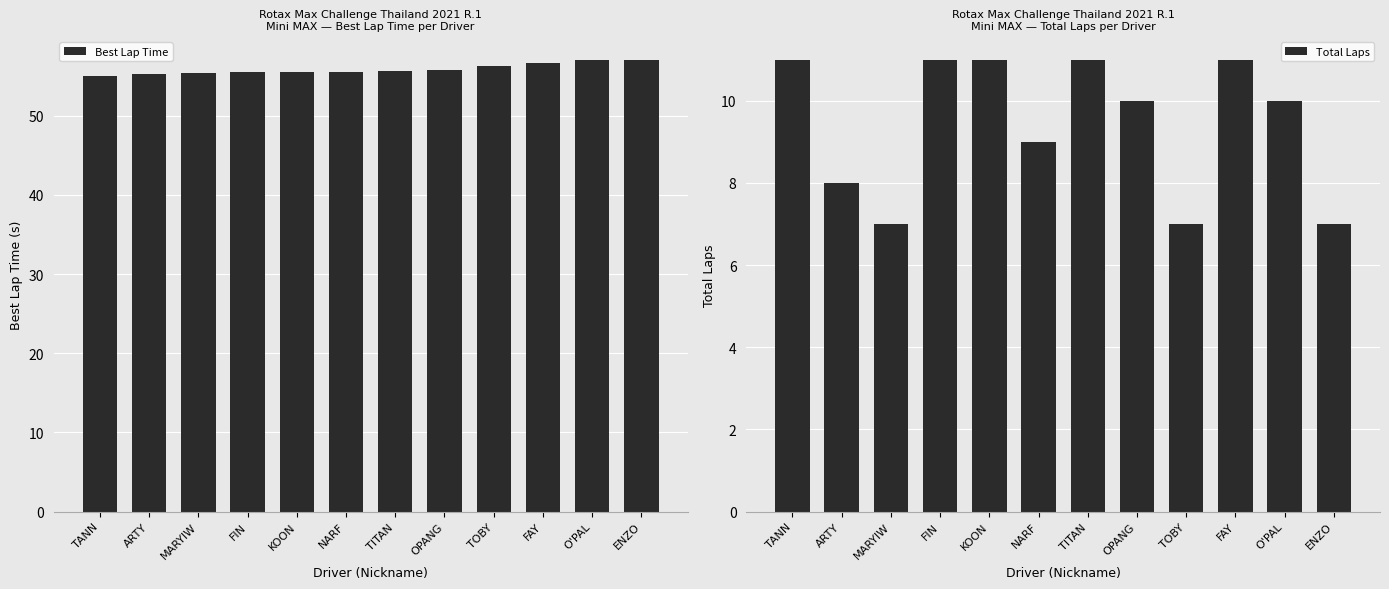

How many data points in Best Lap Time are less than 55?

1